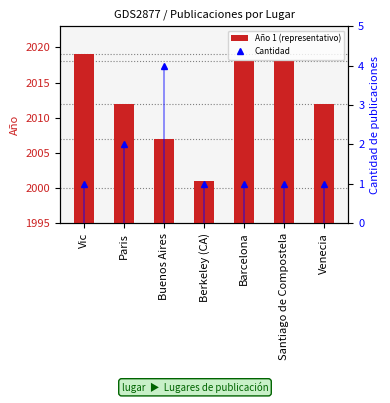

How many groups of bars are there?

7